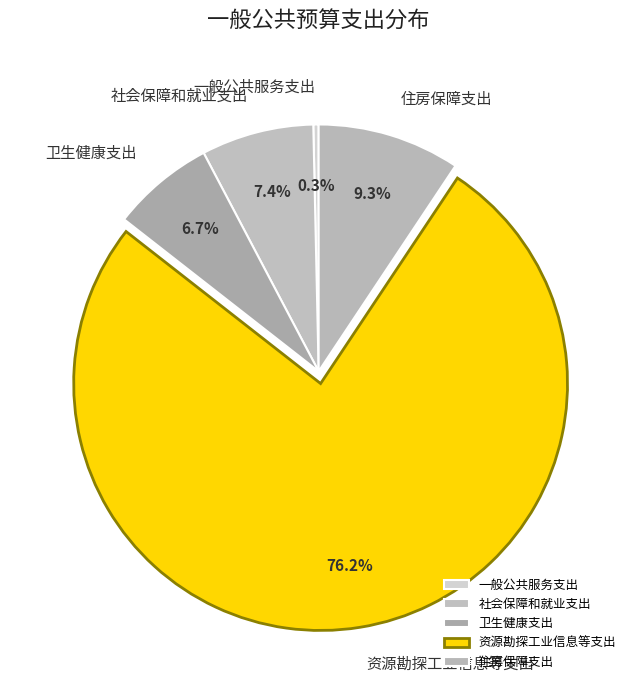

Is the sum of 资源勘探工业信息等支出 and 一般公共服务支出 greater than half?

Yes